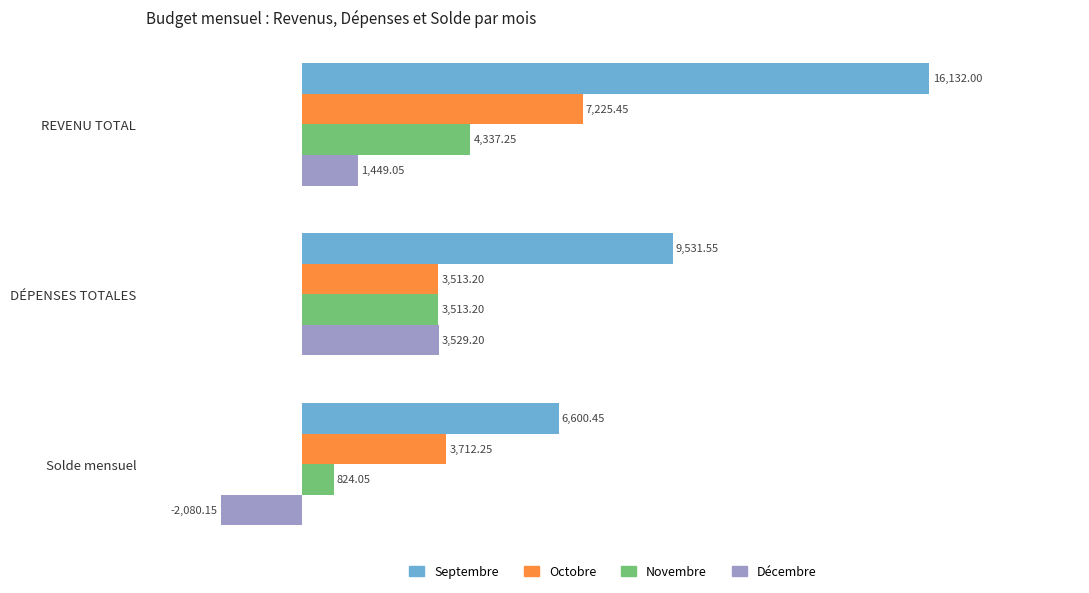

Which series changed the most between REVENU TOTAL and DÉPENSES TOTALES?

Septembre